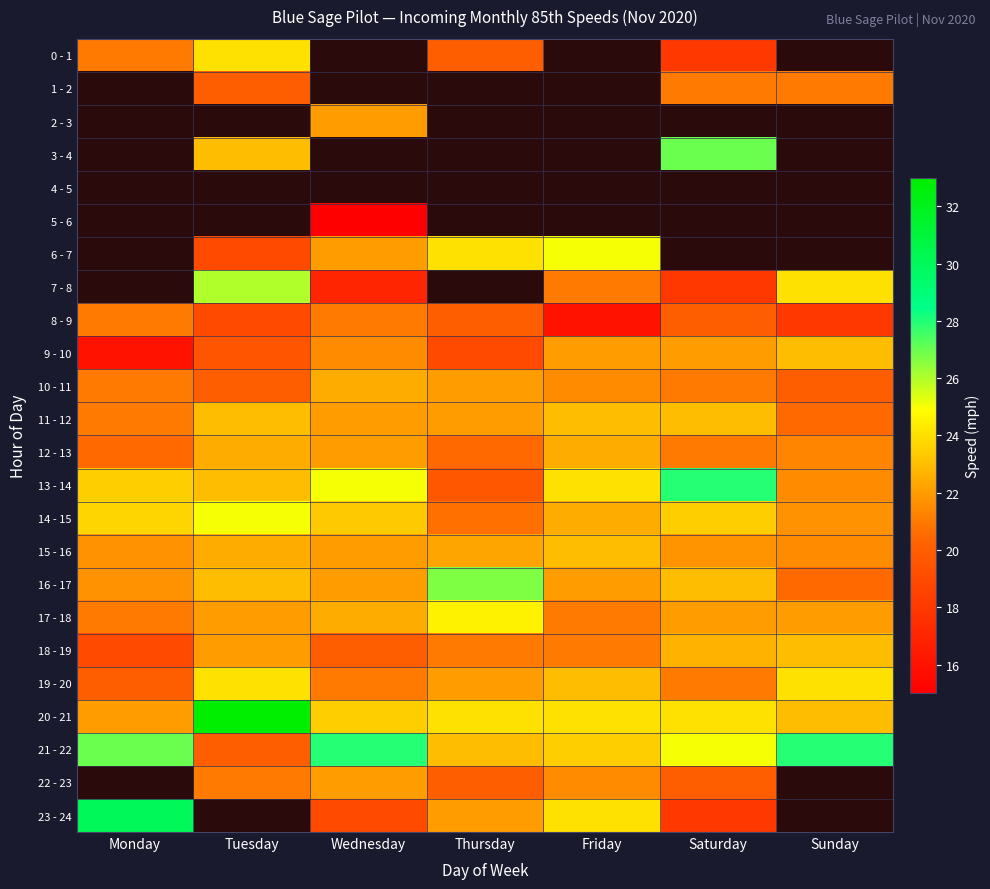

What is the minimum value shown in the chart?

15.0